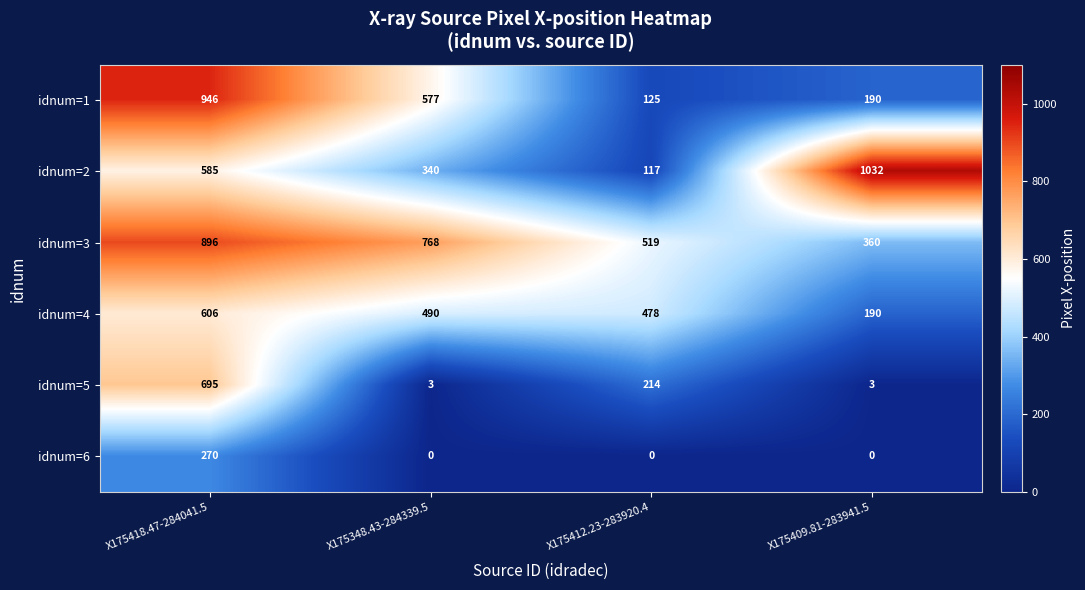

What is the greatest value displayed?

1032